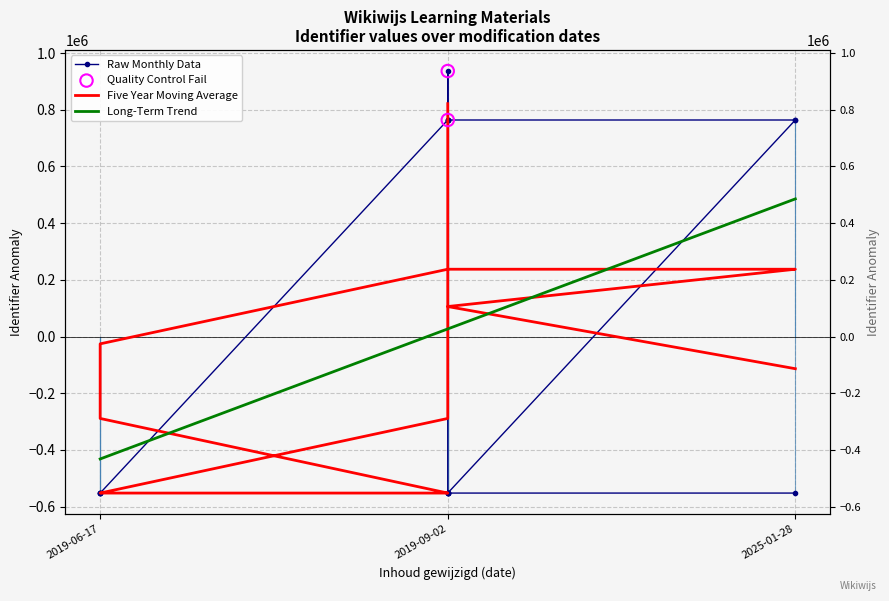

Between 2019-09-02 and 2019-09-02, which is larger?

2019-09-02